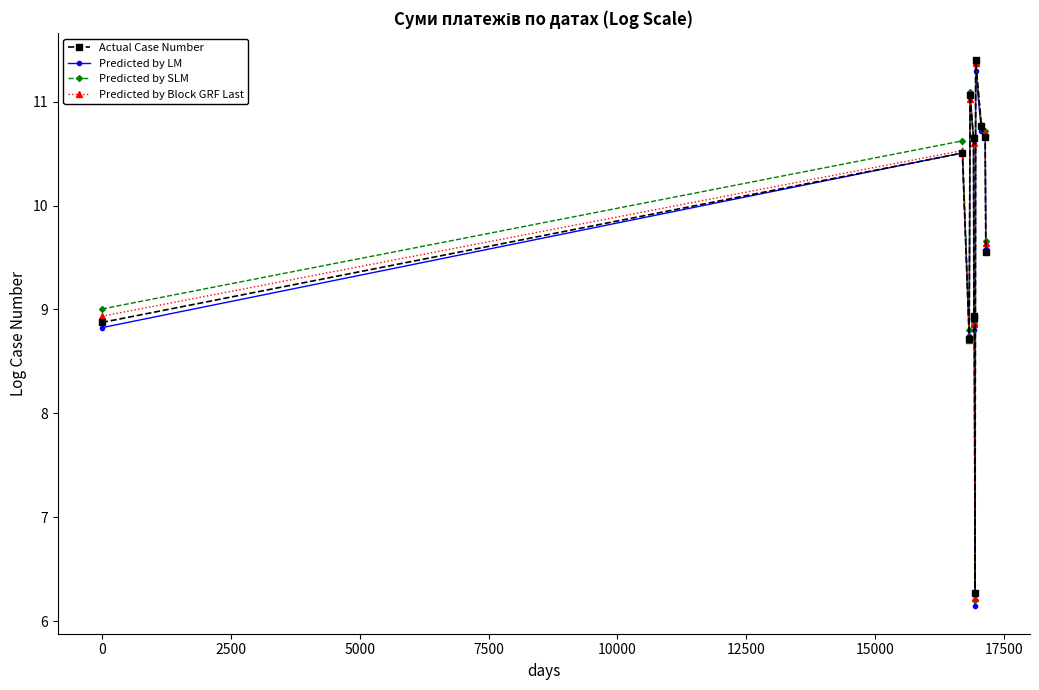

What is the value of the Predicted by SLM point at the 3rd from the left?

8.8